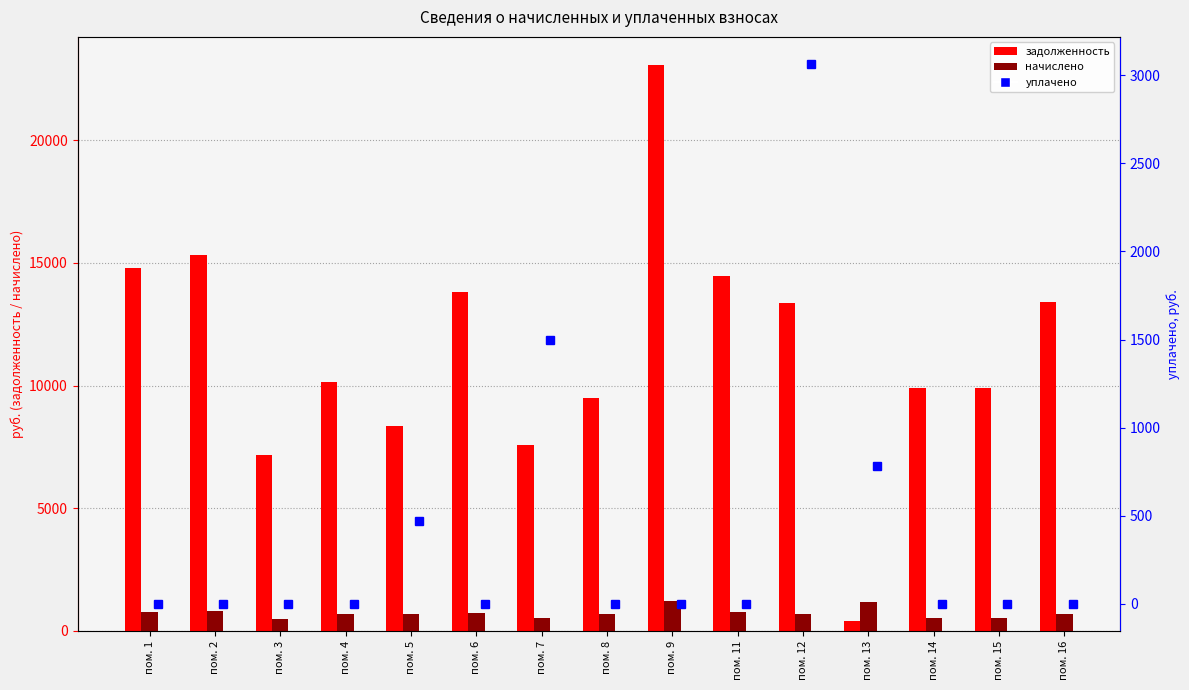

What is the highest value of the уплачено series?

3064.4